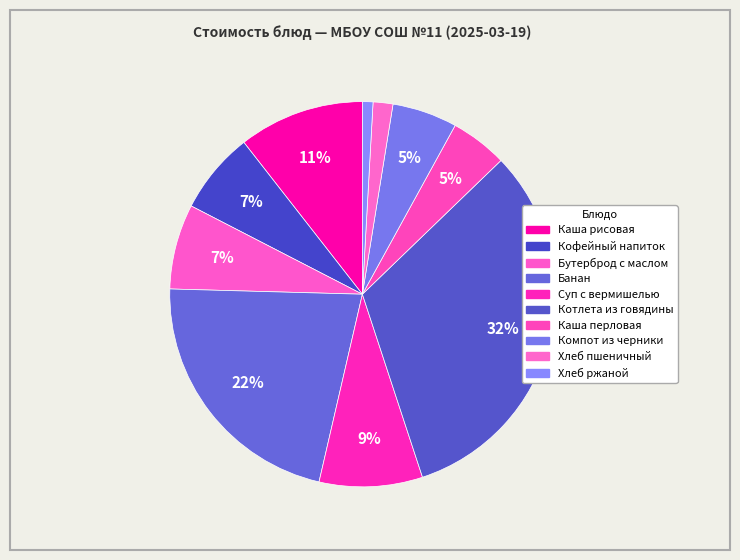

Approximately how many times larger is the value at Бутерброд с маслом compared to Компот из черники?

1.3